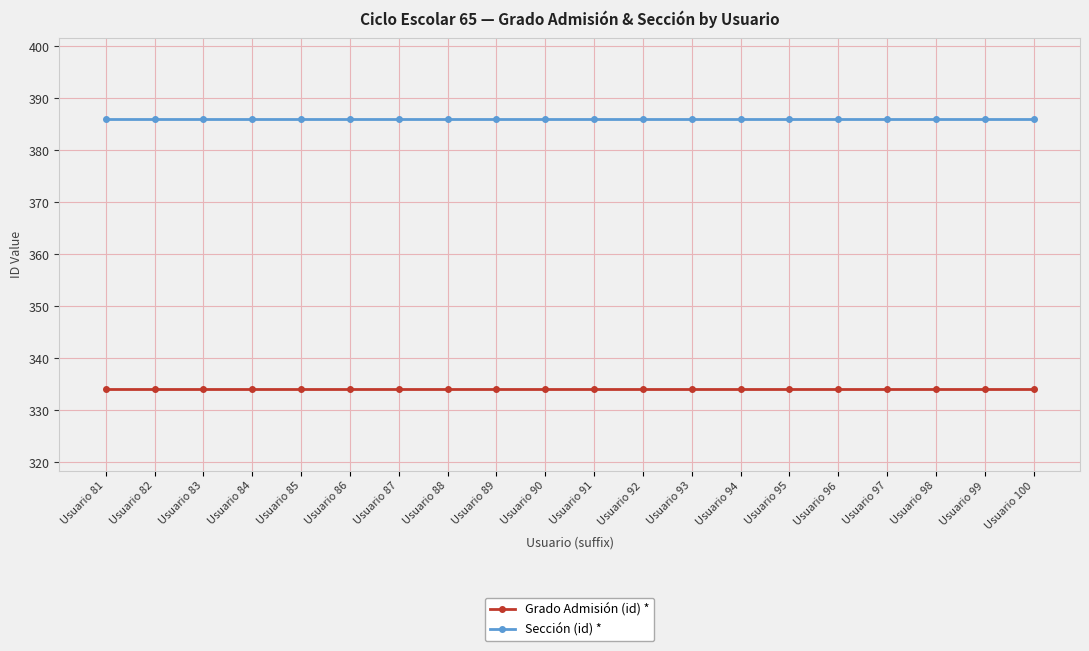

Is it true that Sección (id) * equals 80 at Usuario 85?

False